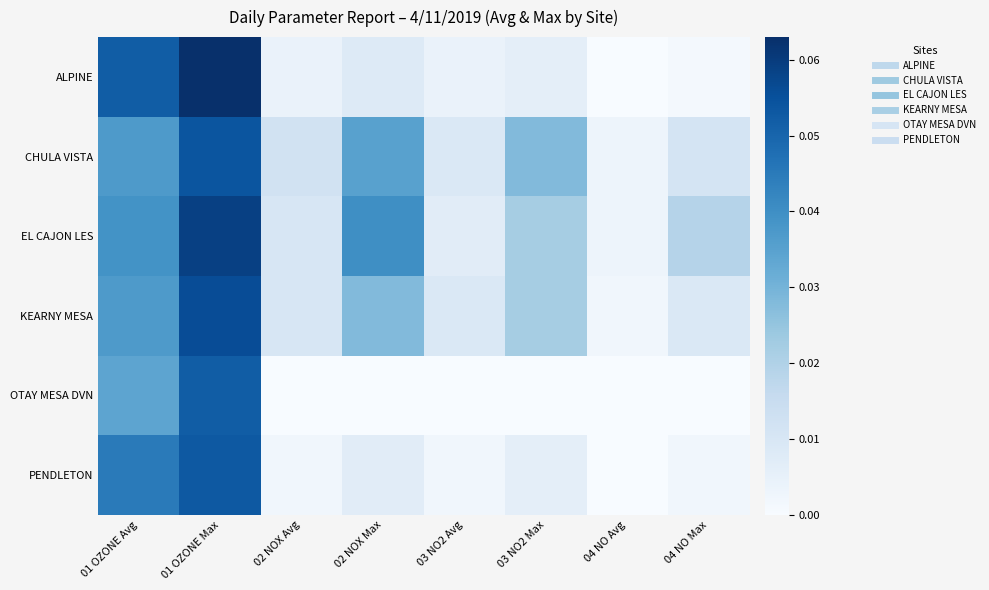

Reading left to right, list all the values displayed in this chart.

ALPINE: 01 OZONE Avg=0.1	01 OZONE Max=0.1	02 NOX Avg=0.0	02 NOX Max=0.0	03 NO2 Avg=0.0	03 NO2 Max=0.0	04 NO Avg=0.0	04 NO Max=0.0
CHULA VISTA: 01 OZONE Avg=0.0	01 OZONE Max=0.1	02 NOX Avg=0.0	02 NOX Max=0.0	03 NO2 Avg=0.0	03 NO2 Max=0.0	04 NO Avg=0.0	04 NO Max=0.0
EL CAJON LES: 01 OZONE Avg=0.0	01 OZONE Max=0.1	02 NOX Avg=0.0	02 NOX Max=0.0	03 NO2 Avg=0.0	03 NO2 Max=0.0	04 NO Avg=0.0	04 NO Max=0.0
KEARNY MESA: 01 OZONE Avg=0.0	01 OZONE Max=0.1	02 NOX Avg=0.0	02 NOX Max=0.0	03 NO2 Avg=0.0	03 NO2 Max=0.0	04 NO Avg=0.0	04 NO Max=0.0
OTAY MESA DVN: 01 OZONE Avg=0.0	01 OZONE Max=0.1	02 NOX Avg=0.0	02 NOX Max=0.0	03 NO2 Avg=0.0	03 NO2 Max=0.0	04 NO Avg=0.0	04 NO Max=0.0
PENDLETON: 01 OZONE Avg=0.0	01 OZONE Max=0.1	02 NOX Avg=0.0	02 NOX Max=0.0	03 NO2 Avg=0.0	03 NO2 Max=0.0	04 NO Avg=0.0	04 NO Max=0.0